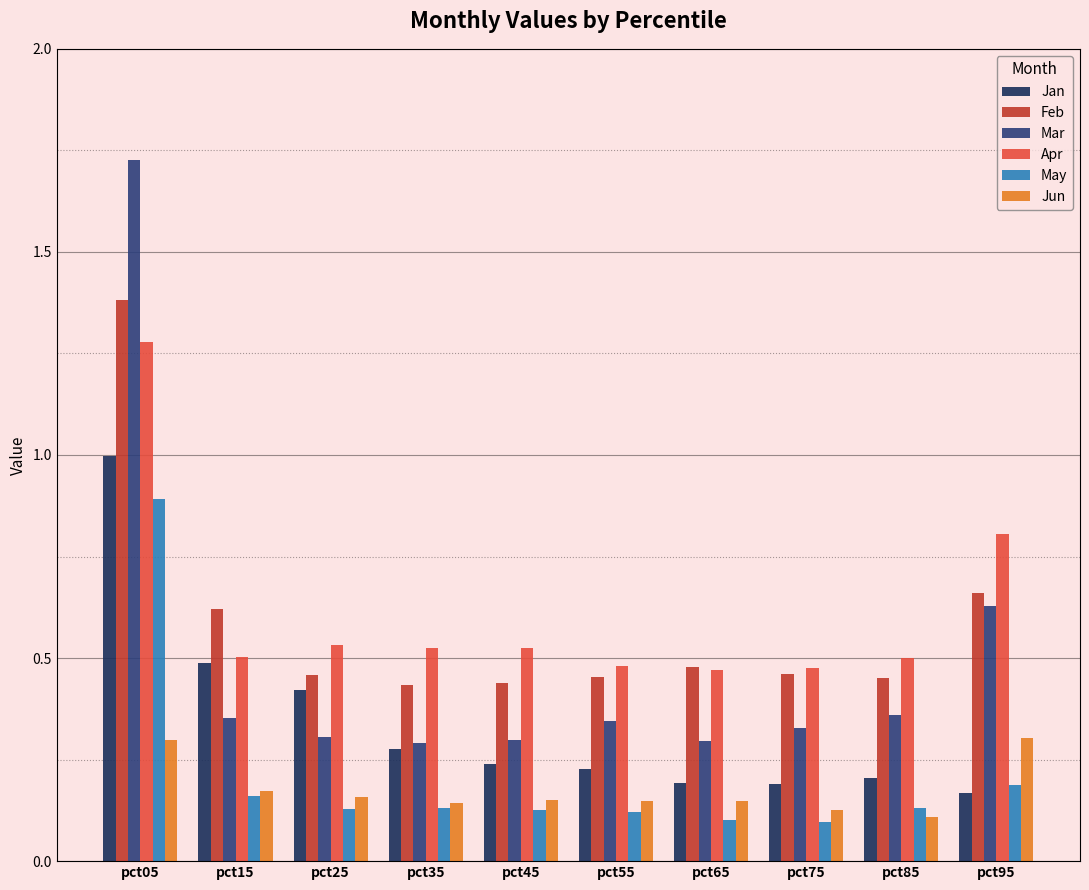

How many data points does each series have?

10